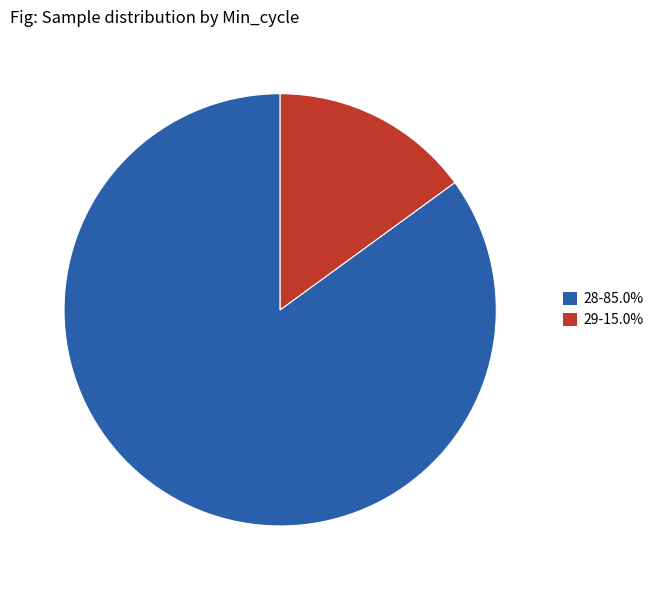

Does any single category account for the majority?

Yes